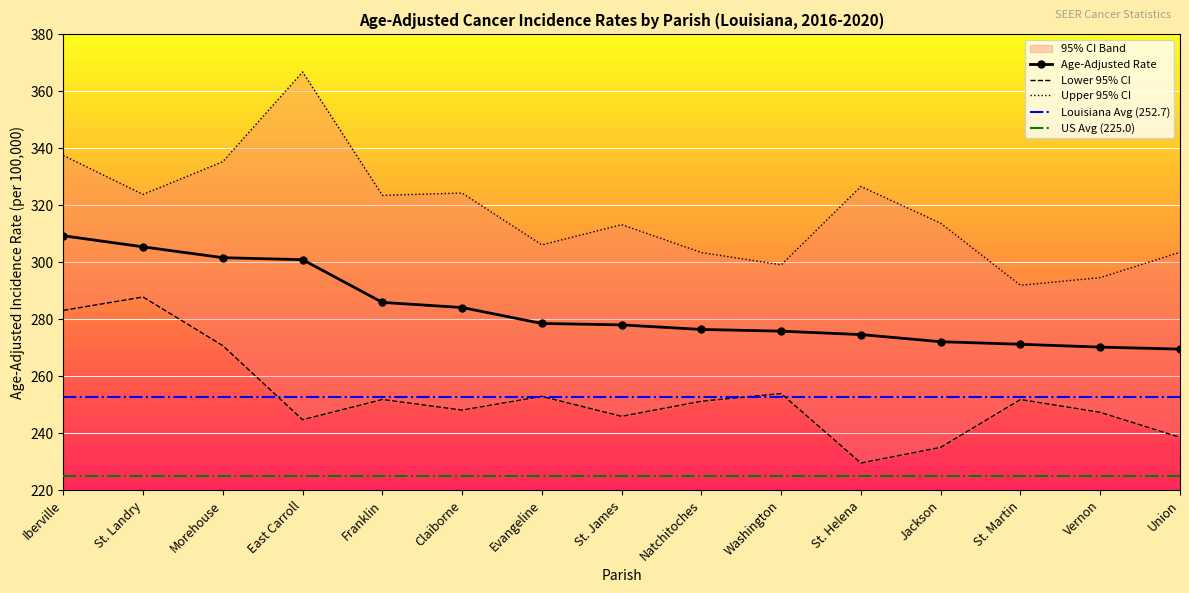

Which category has the lowest value across all series?

St. Helena